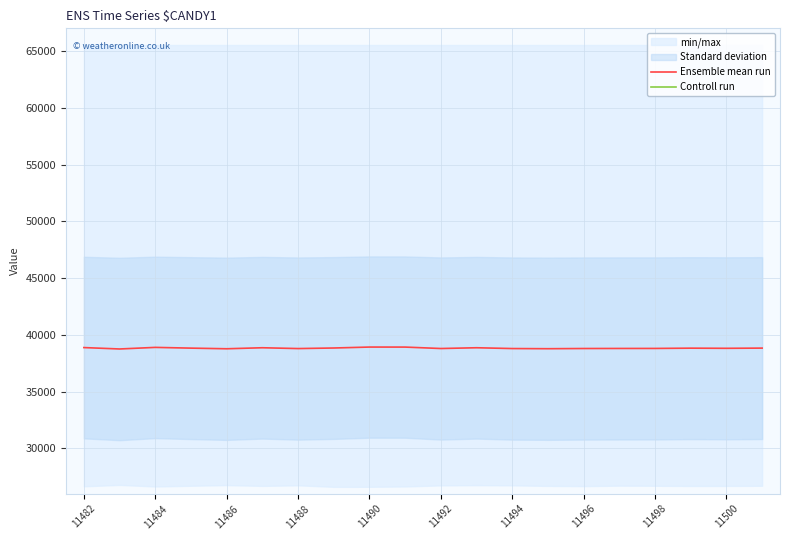

Is it true that Ensemble mean run equals 38795 at 11496?

True